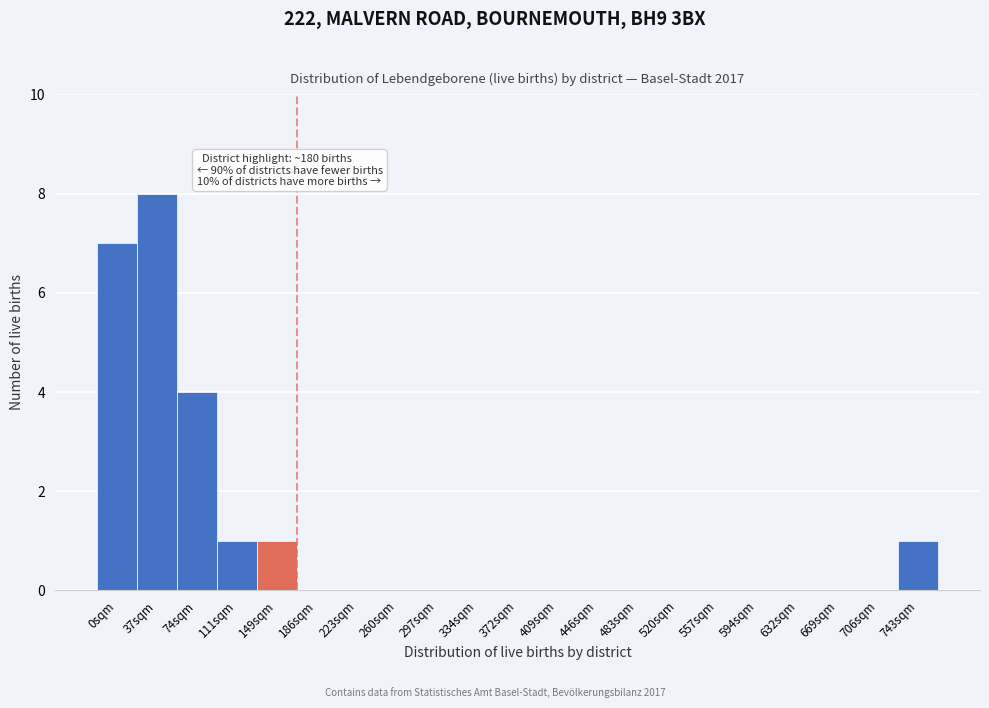

Reading left to right, extract all data points from this chart.

0sqm=7	37sqm=8	74sqm=4	111sqm=1	149sqm=1	186sqm=0	223sqm=0	260sqm=0	297sqm=0	334sqm=0	372sqm=0	409sqm=0	446sqm=0	483sqm=0	520sqm=0	557sqm=0	594sqm=0	632sqm=0	669sqm=0	706sqm=0	743sqm=1